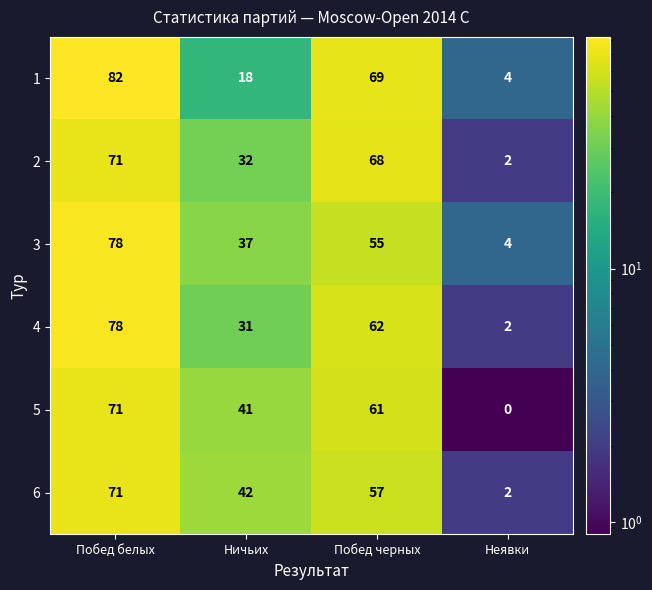

Reading right to left, transcribe all the data shown in this chart.

1: 4	69	18	82
2: 2	68	32	71
3: 4	55	37	78
4: 2	62	31	78
5: 0	61	41	71
6: 2	57	42	71